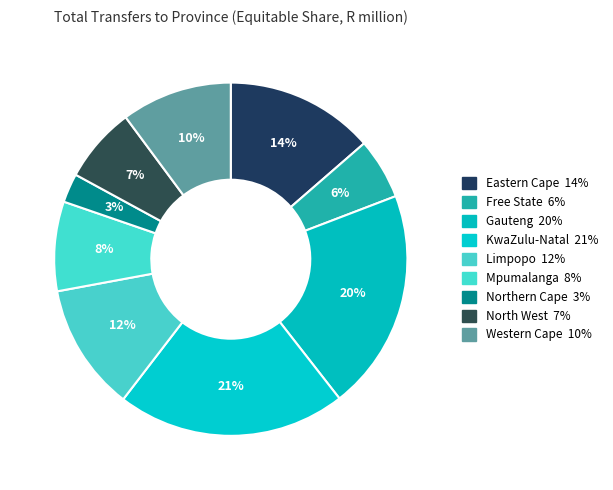

Rank the categories by value from lowest to highest.

Northern Cape, Free State, North West, Mpumalanga, Western Cape, Limpopo, Eastern Cape, Gauteng, KwaZulu-Natal